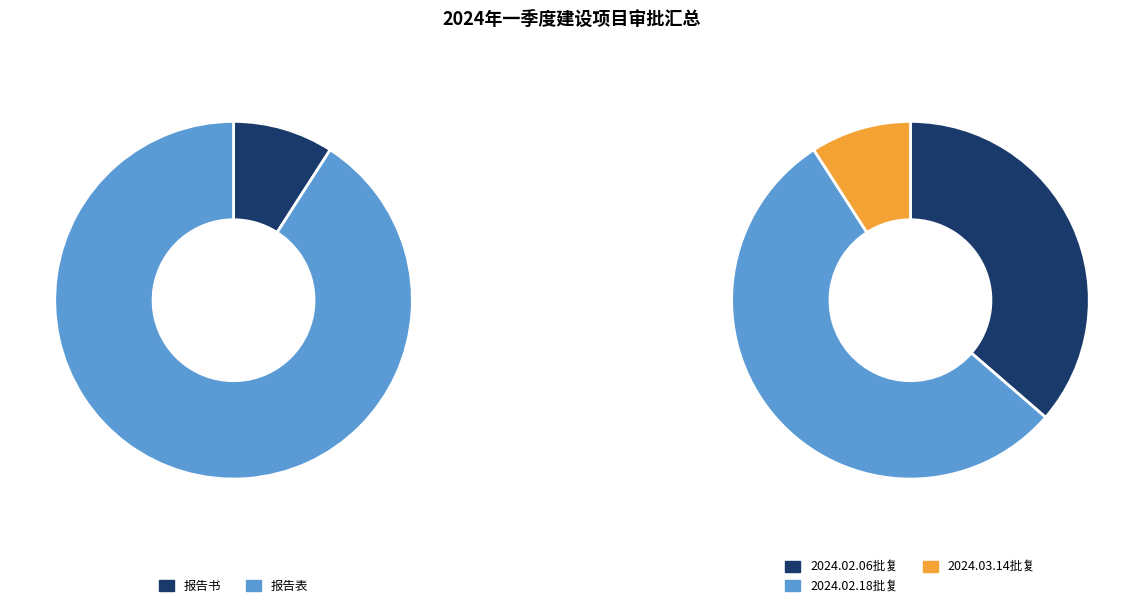

True or false: 报告表 accounts for 91% of the total.

True